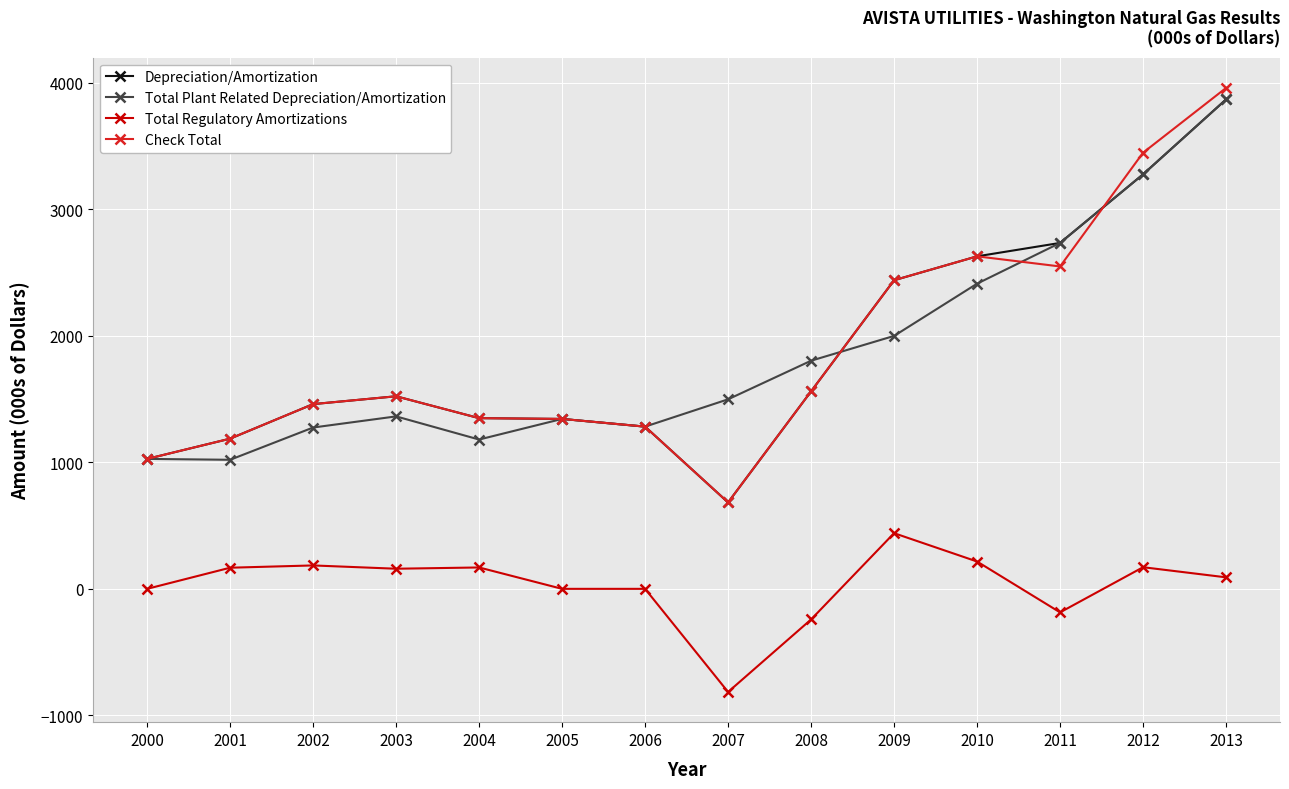

What is the difference between the maximum and minimum values in the Depreciation/Amortization series?

3185